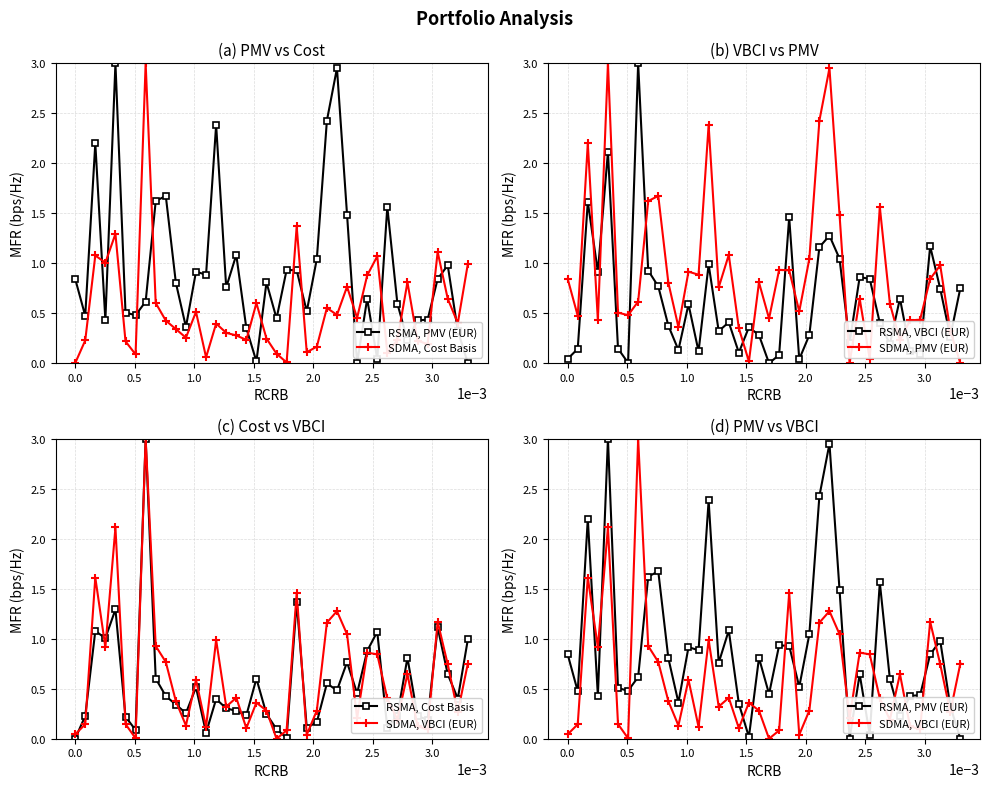

After their last crossing, which series has the higher values: RSMA, VBCI (EUR) or SDMA, PMV (EUR)?

RSMA, VBCI (EUR)